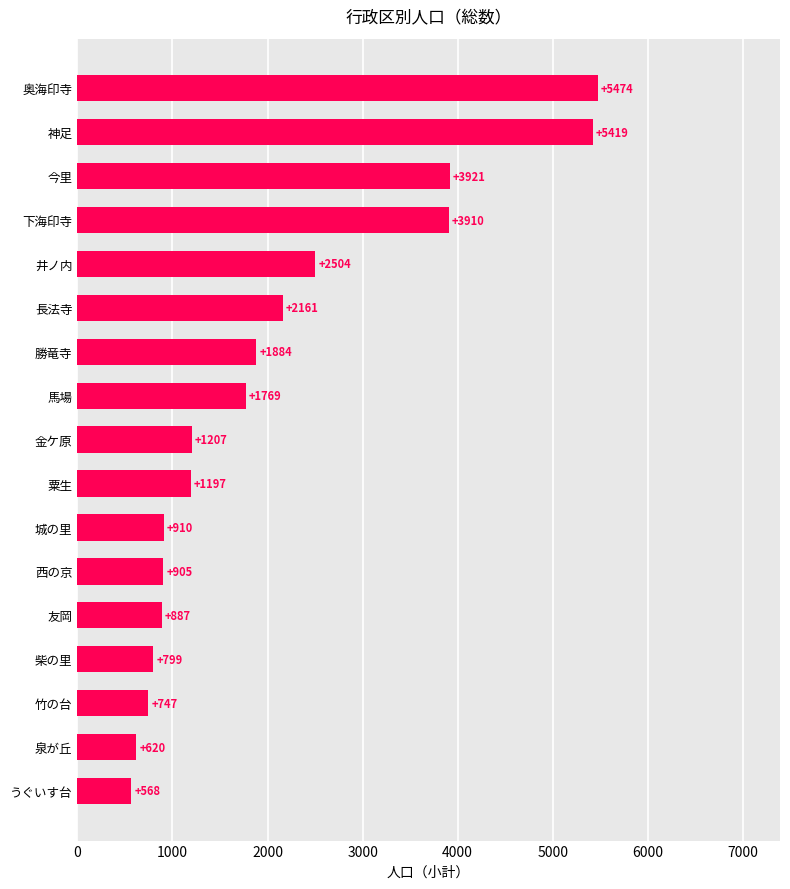

Where is the data nearest to the value 3021?

井ノ内